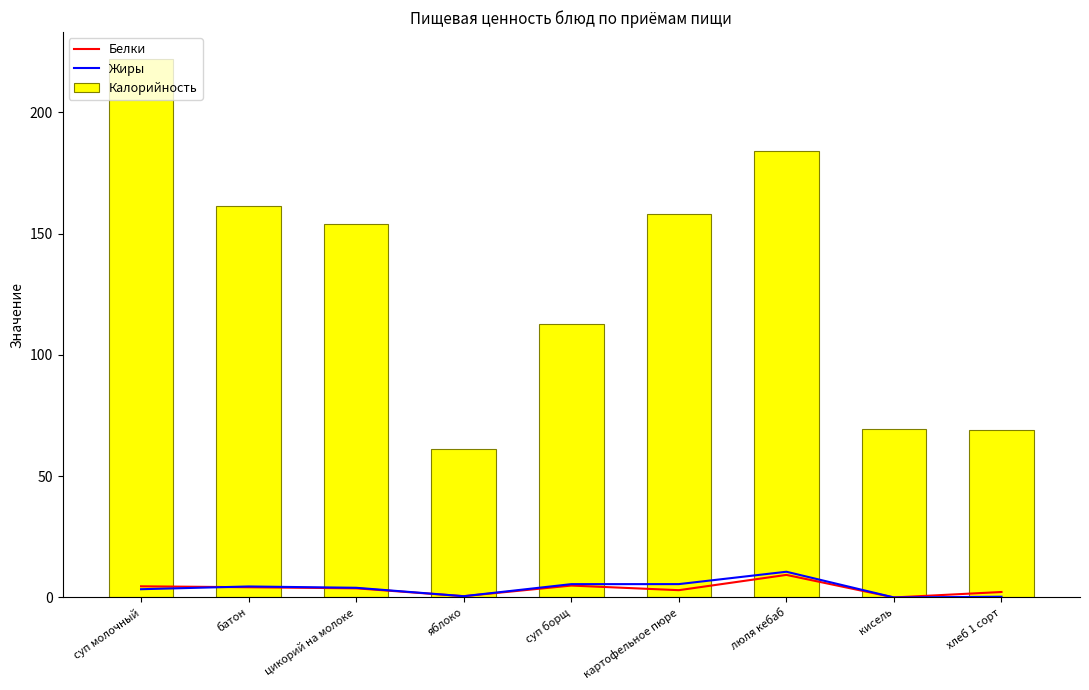

What position from the right is кисель?

2